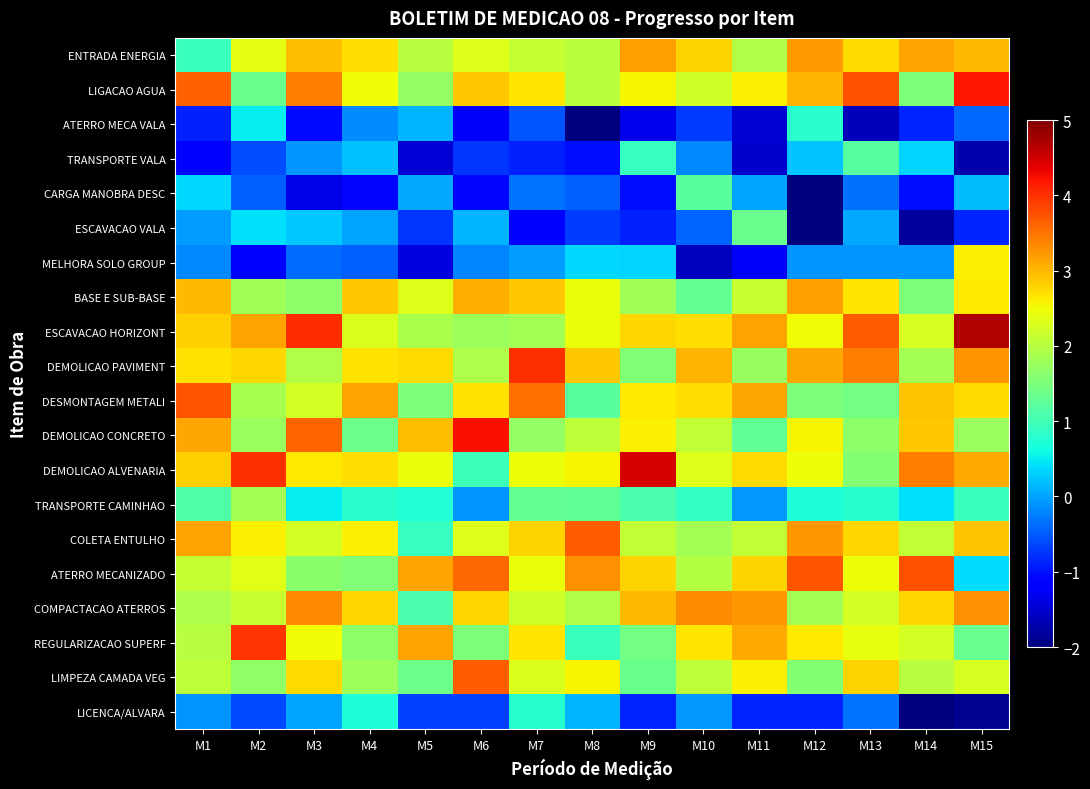

Which has a higher value, M1 or M14?

M1